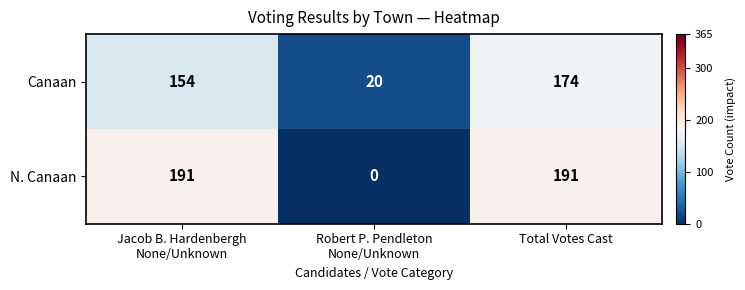

What is the difference between the highest and lowest values at Total Votes Cast?

17